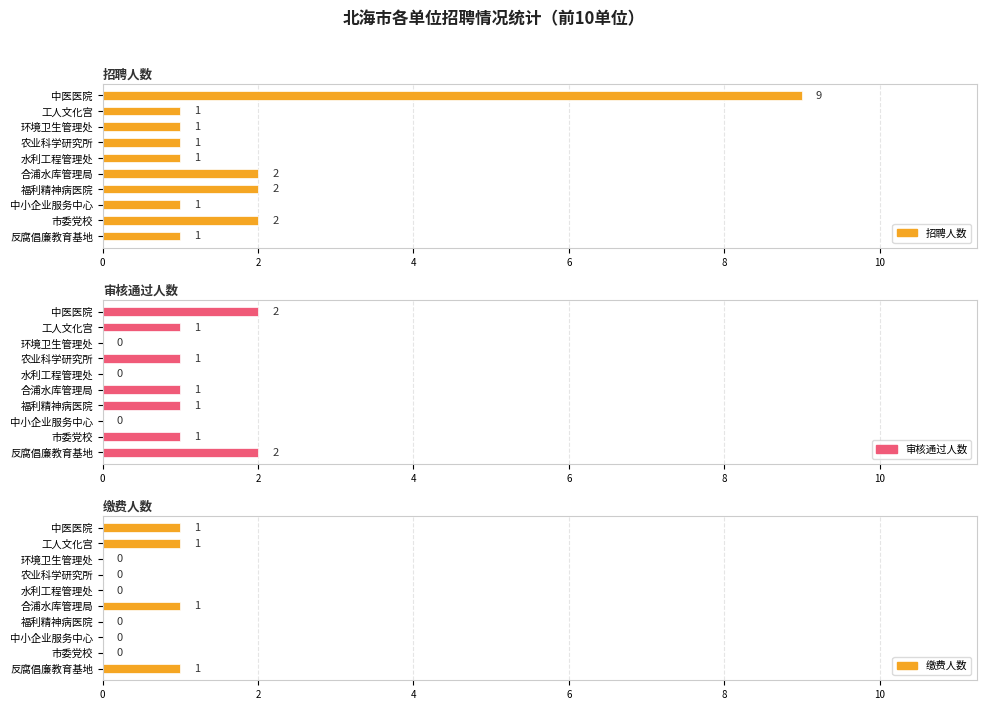

How many data points does each series have?

10